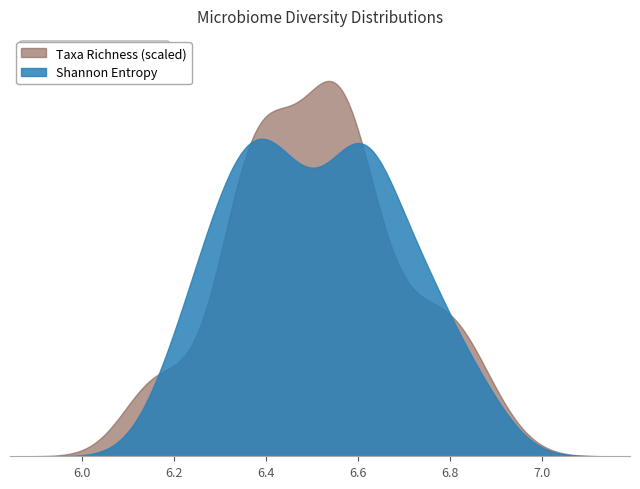

How many series are shown in this chart?

2